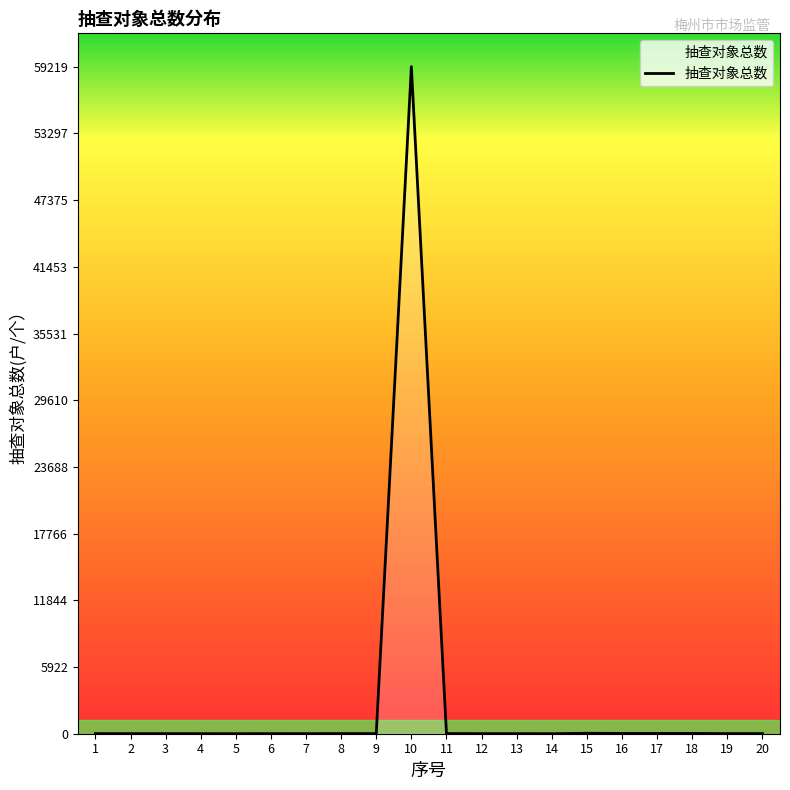

What is the greatest value displayed?

59219